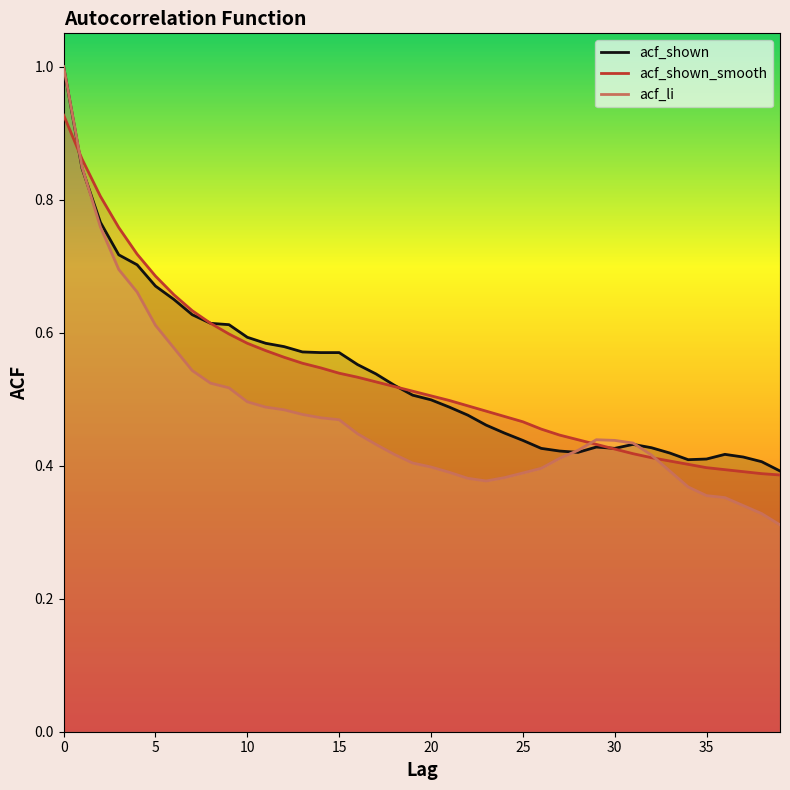

Is the value of acf_shown at 15 greater than the value of acf_shown_smooth at 32?

Yes